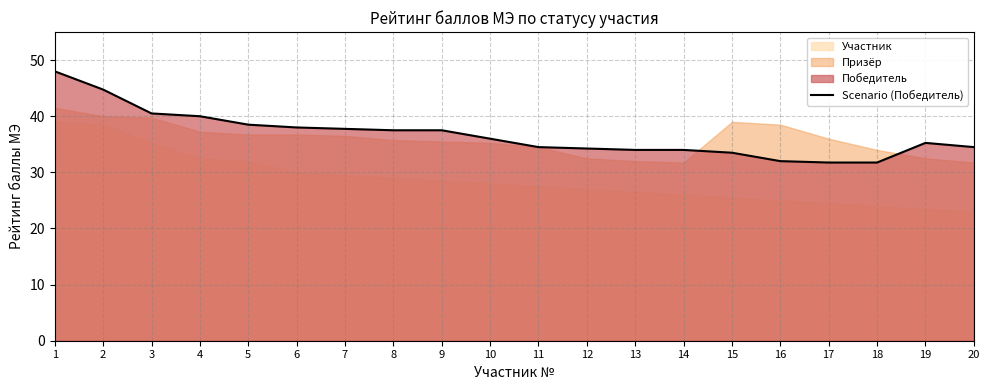

List the labels in order of value, smallest first.

17, 18, 16, 15, 13, 14, 12, 11, 20, 19, 10, 8, 9, 7, 6, 5, 4, 3, 2, 1